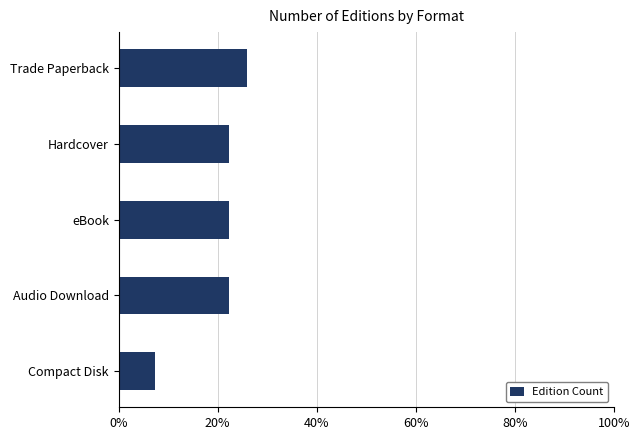

The value at Audio Download is 29.6. True or false?

False